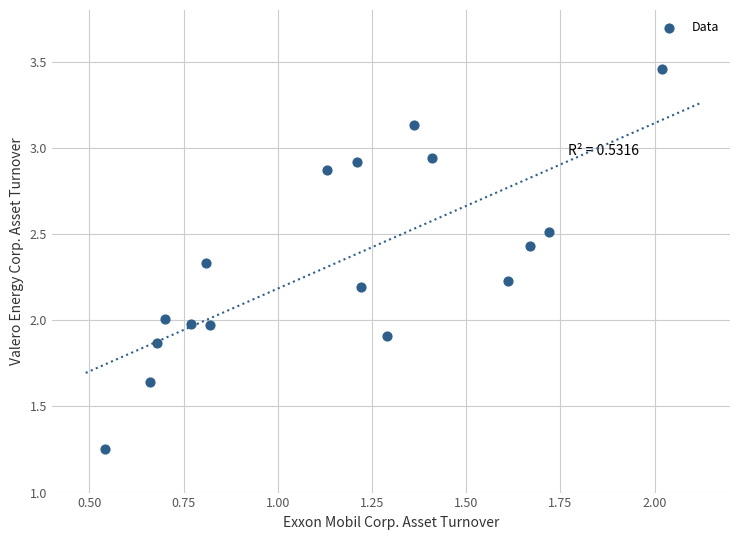

What is the range of X values (max minus min)?

1.5